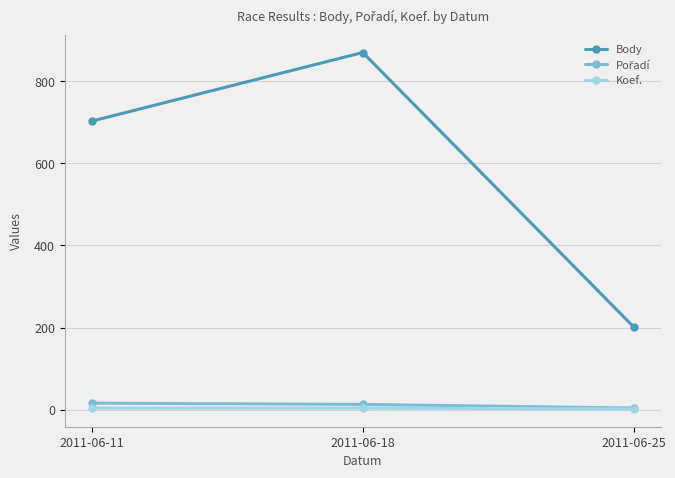

Does the chart display data point markers on the line(s)?

Yes